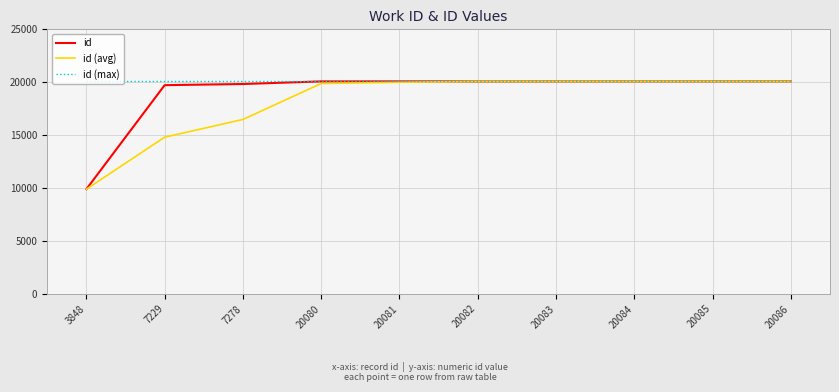

Between 3848 and 20082, which series saw the biggest shift?

id